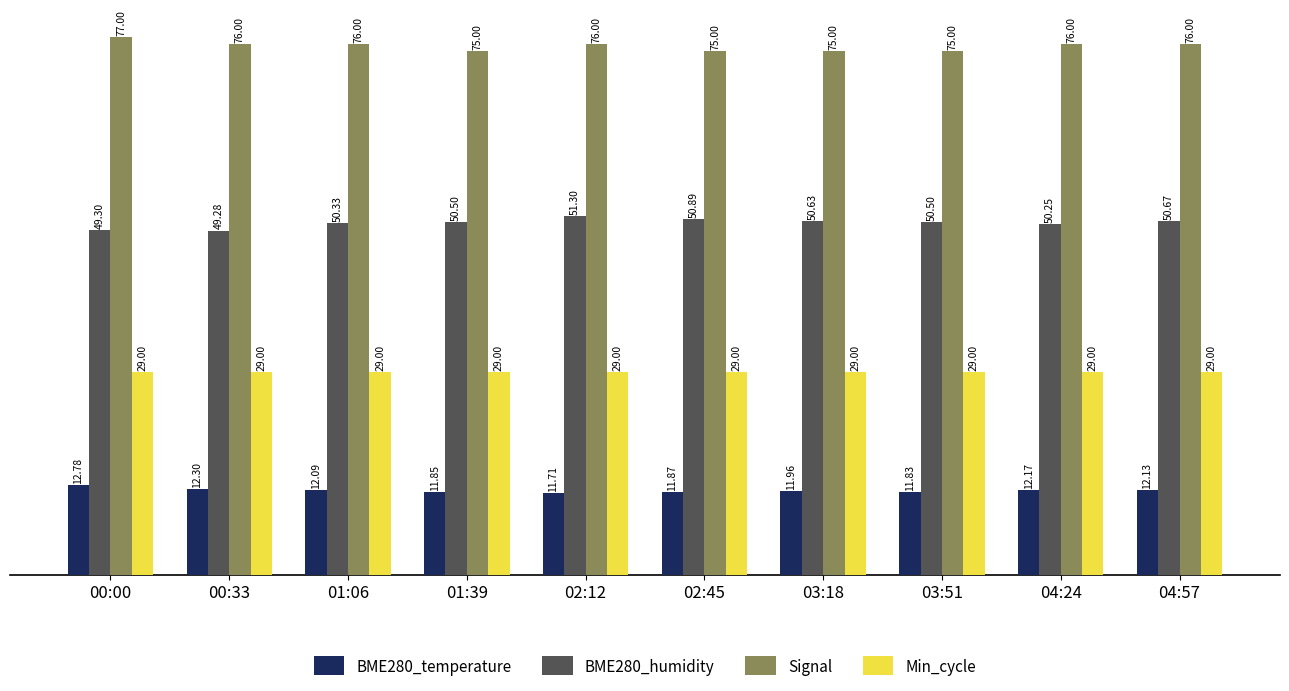

The value of Min_cycle at 02:45 is 29.0. True or false?

True